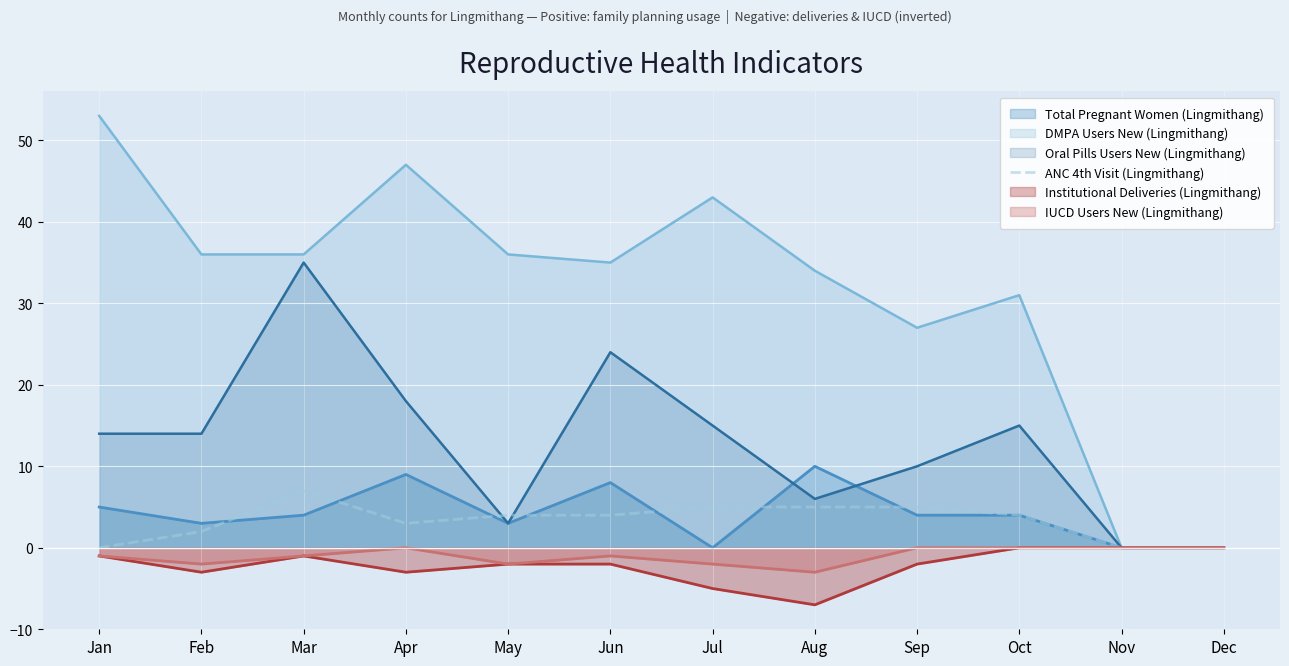

What is the spread (max minus min) of values at Jul?

48